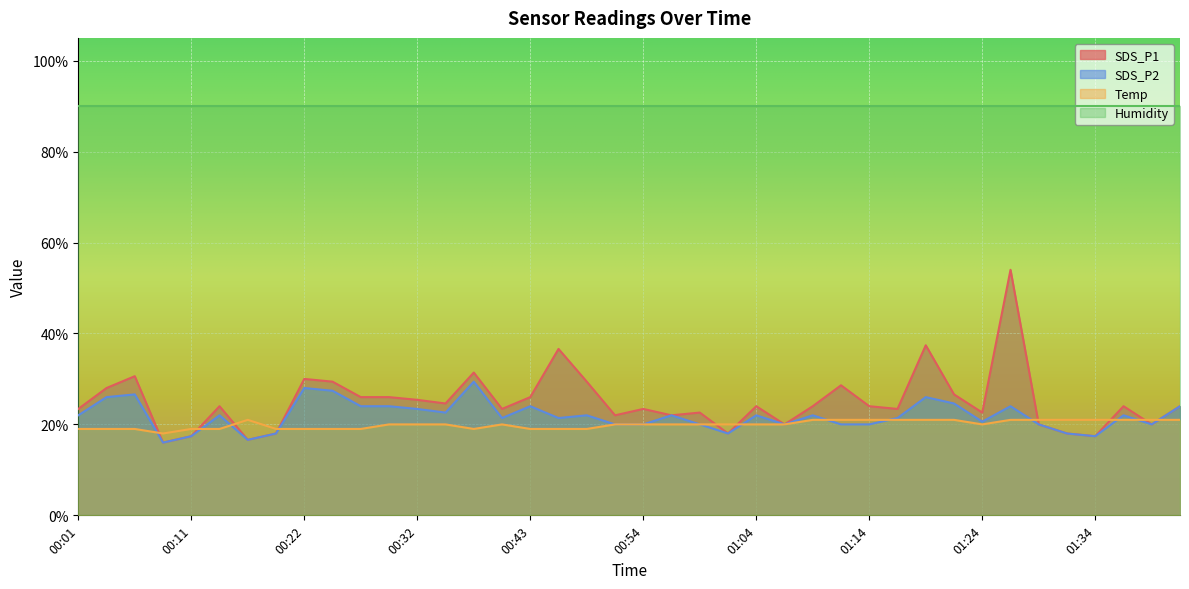

The value of Temp at 01:12 is 21.0. True or false?

True